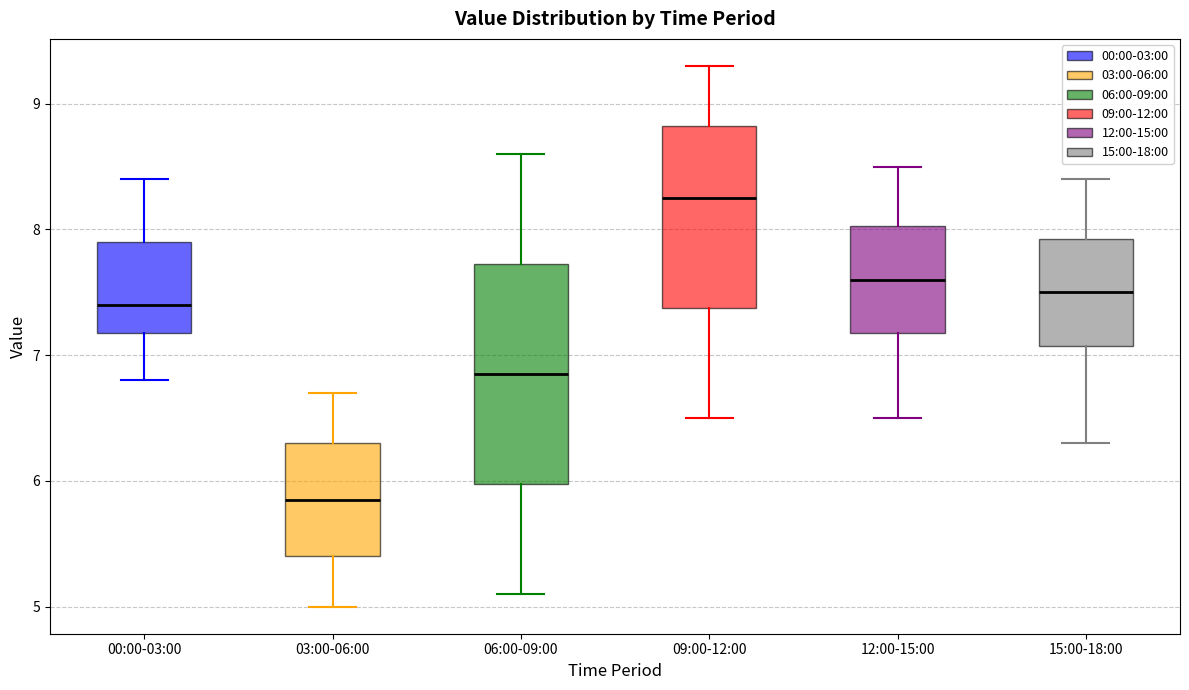

Where is the upper edge of the box for 00:00-03:00 on the y-axis? The values are not printed on the chart, so give them approximately, as read against the axis.

7.9